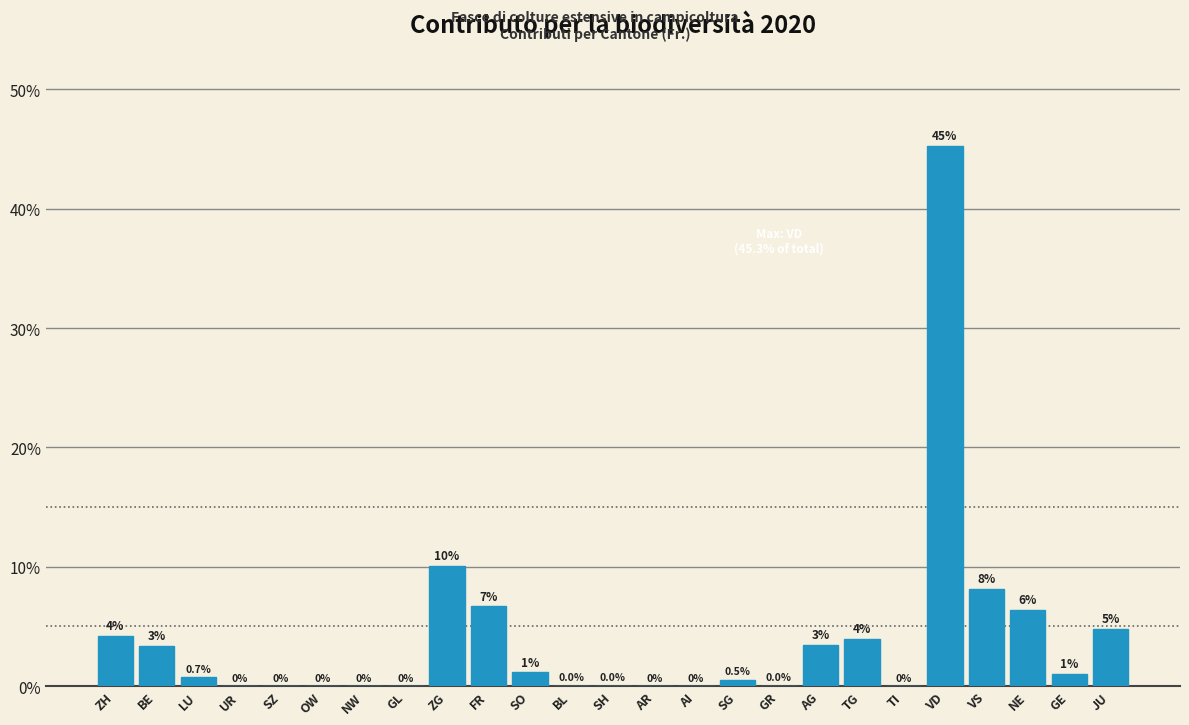

What is the maximum value shown in the chart?

45.3